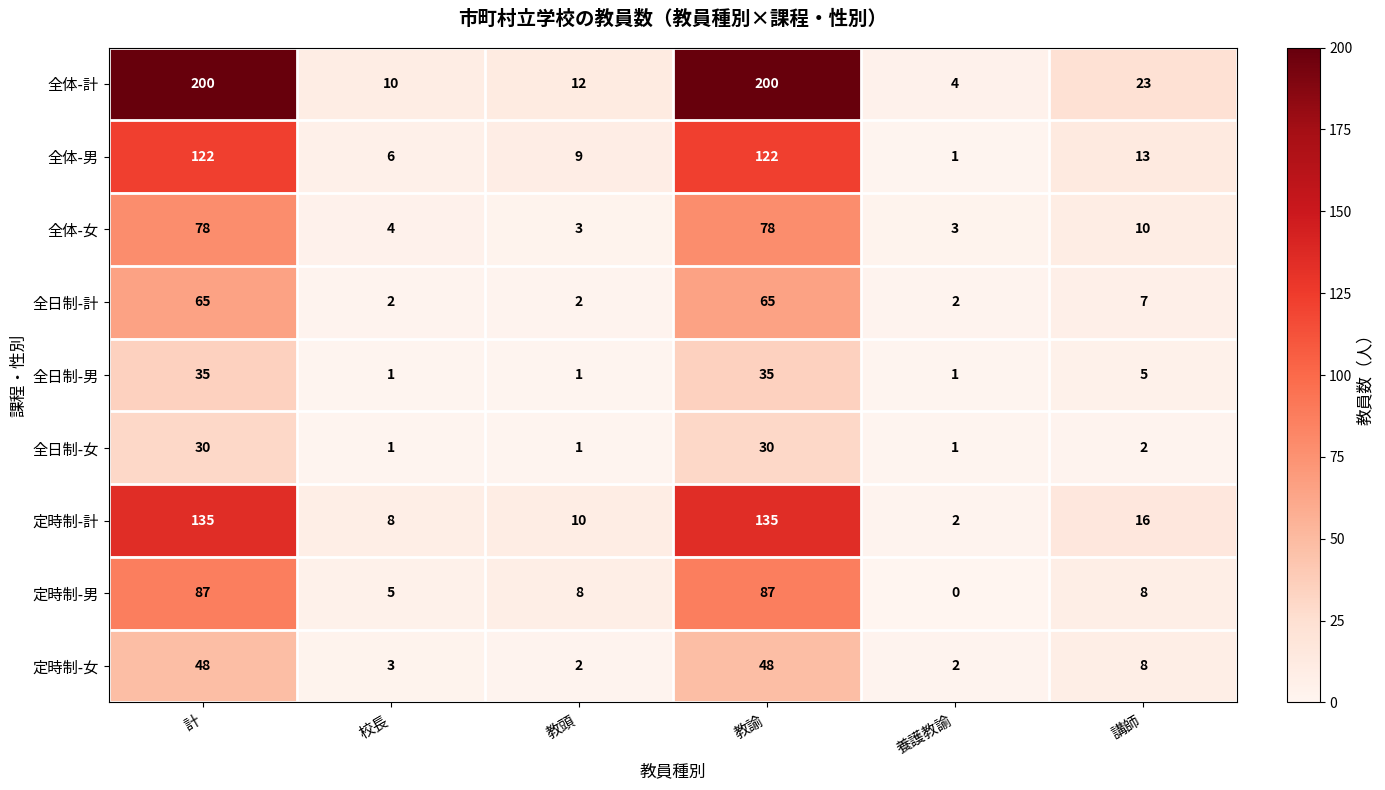

List the series in order of their peak value, highest first.

全体-計, 定時制-計, 全体-男, 定時制-男, 全体-女, 全日制-計, 定時制-女, 全日制-男, 全日制-女